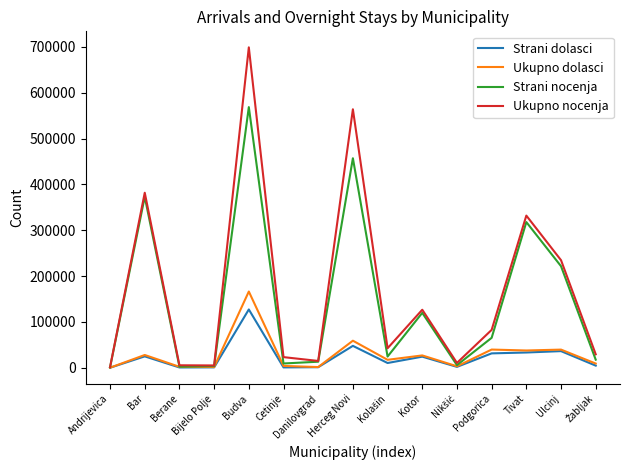

Which category has the highest value across all series?

Budva